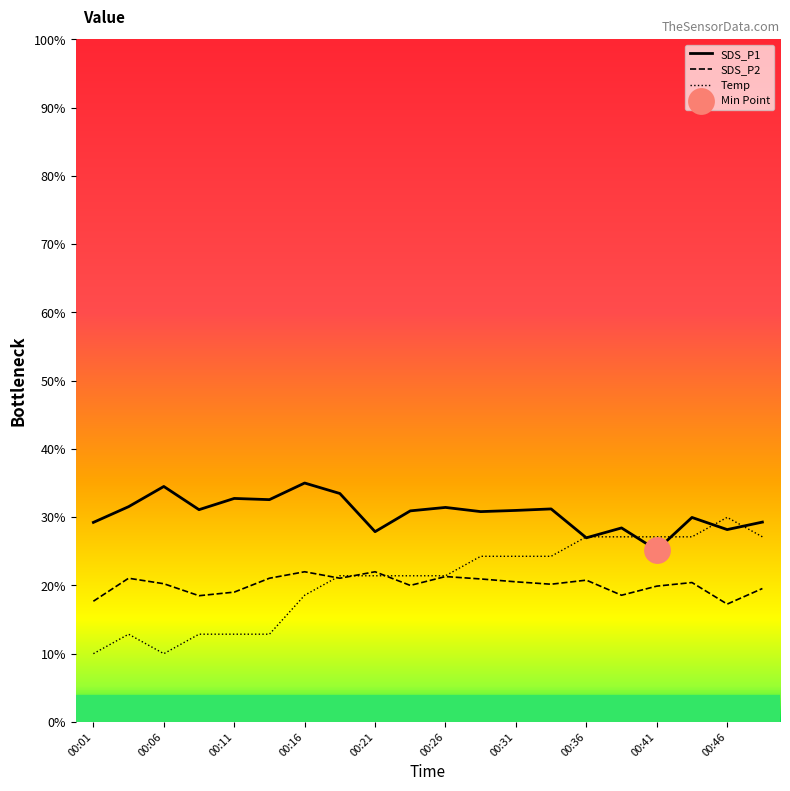

Which series has the largest range (max minus min)?

Temp